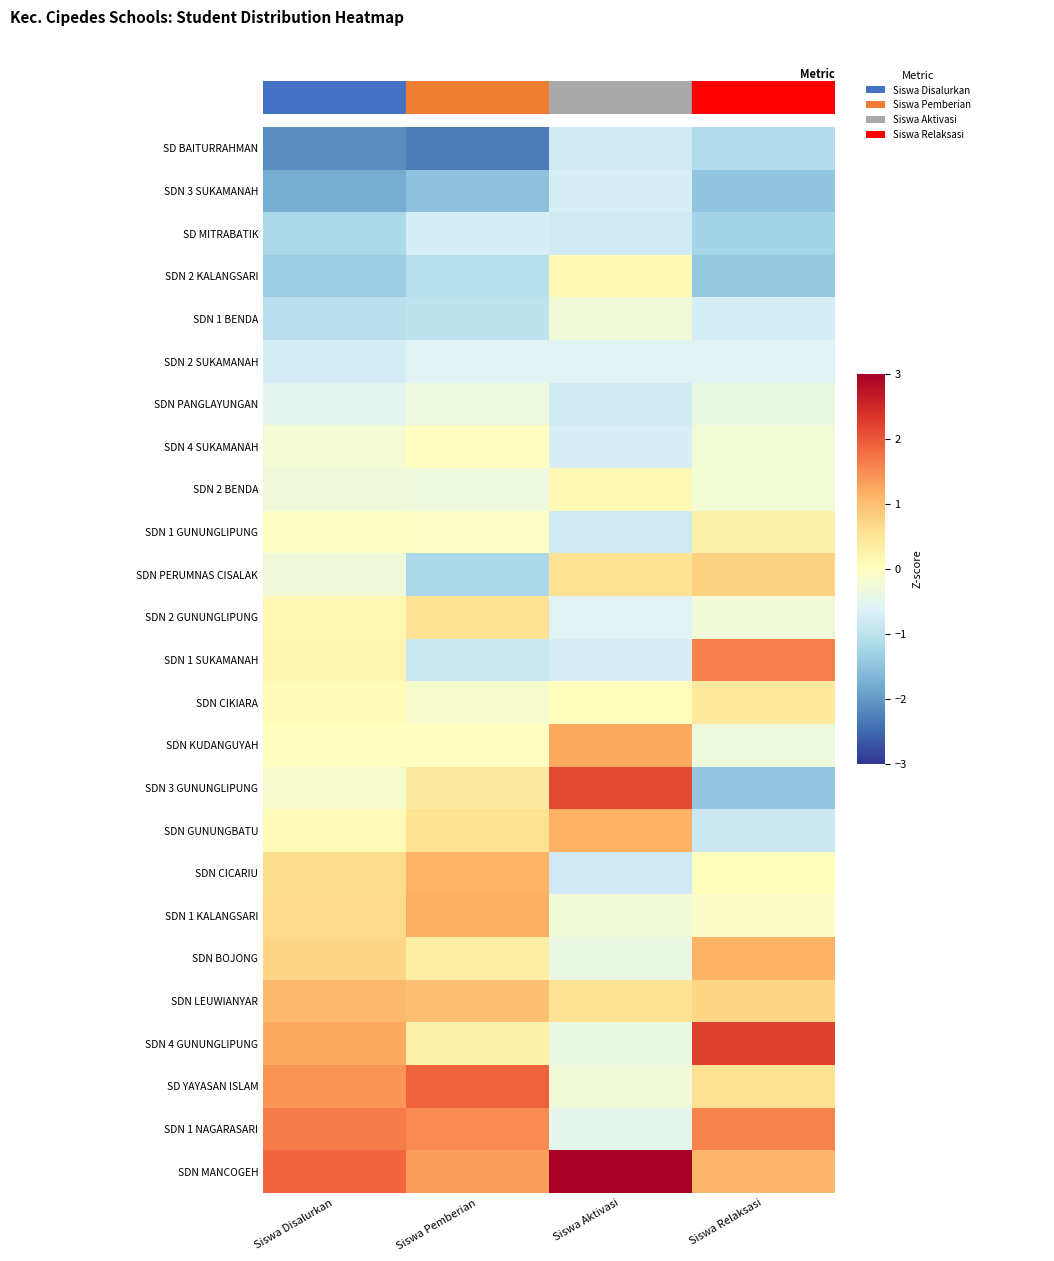

Count the number of data series in this chart.

25